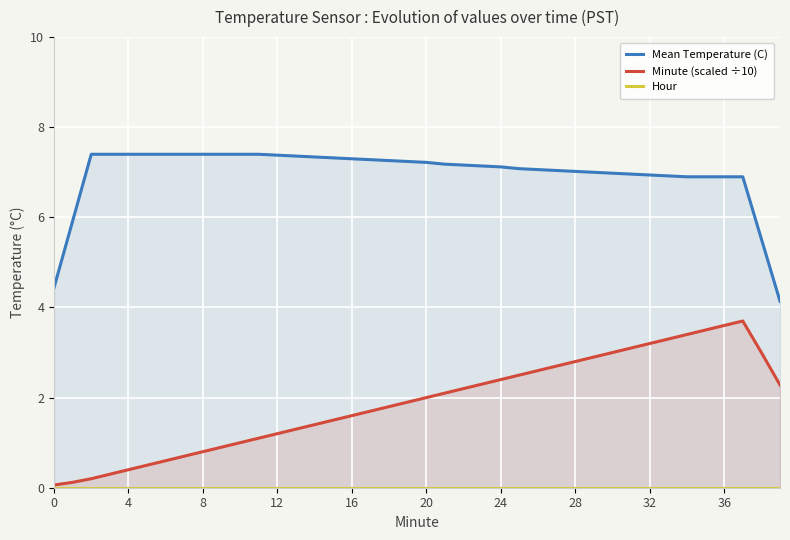

Which category has the highest value across all series?

8